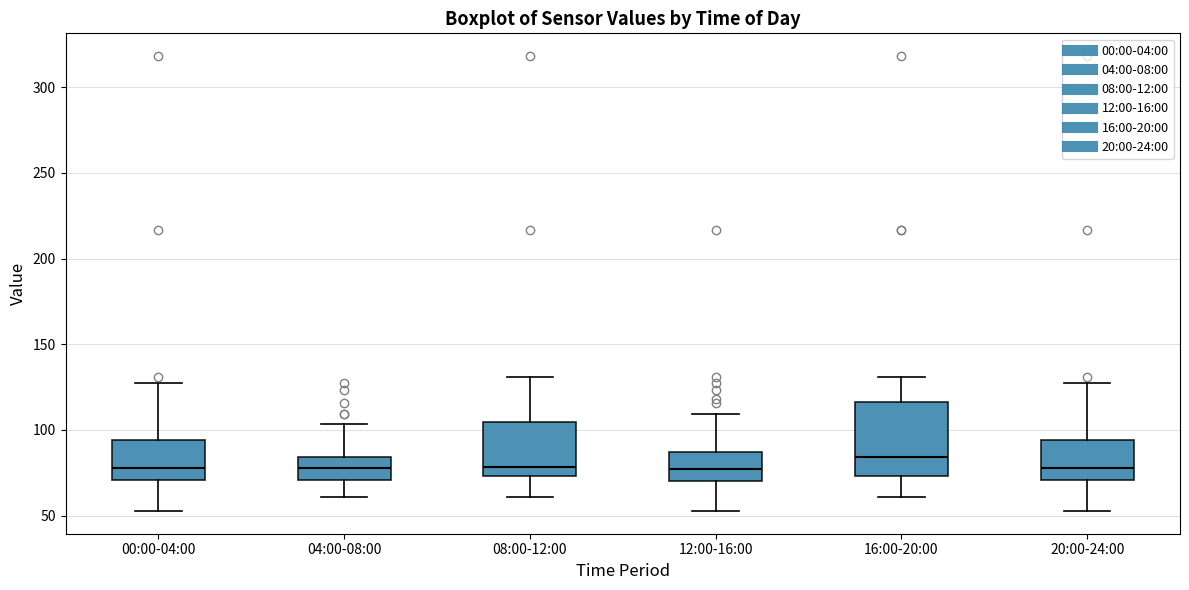

Which box is the tallest, from its lower edge to its upper edge?

16:00-20:00